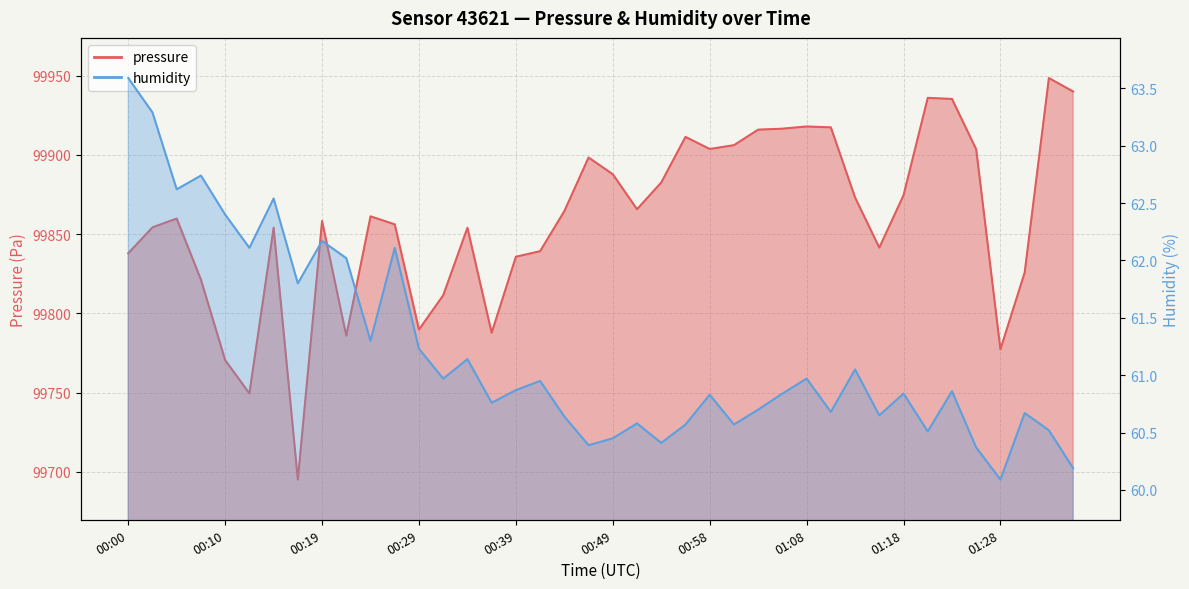

How many interior local valleys does the pressure series have?

9